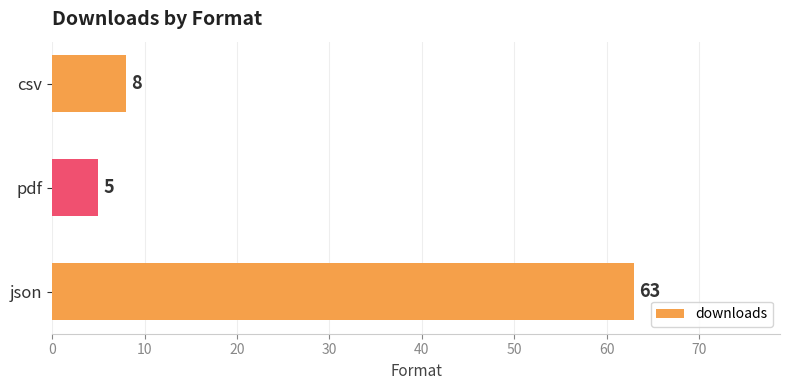

At which category does the chart reach its peak across all series?

json